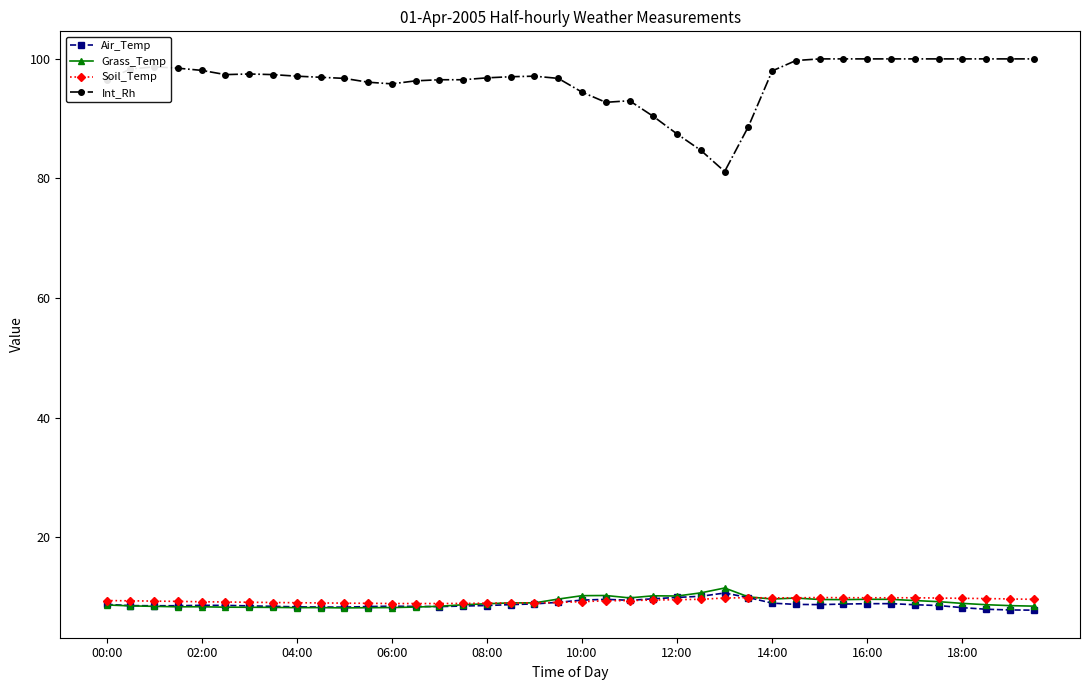

What is the value of the Soil_Temp point at the 5th from the left?

9.2